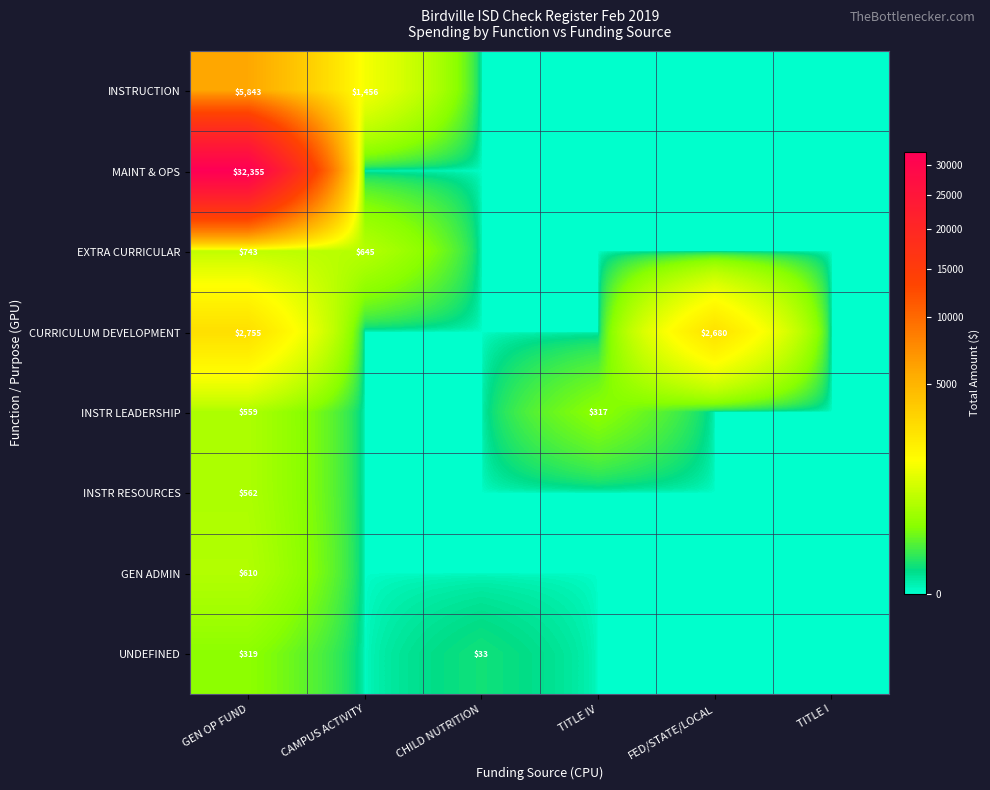

True or false: CURRICULUM DEVELOPMENT has a value of 4415 at FED/STATE/LOCAL.

False